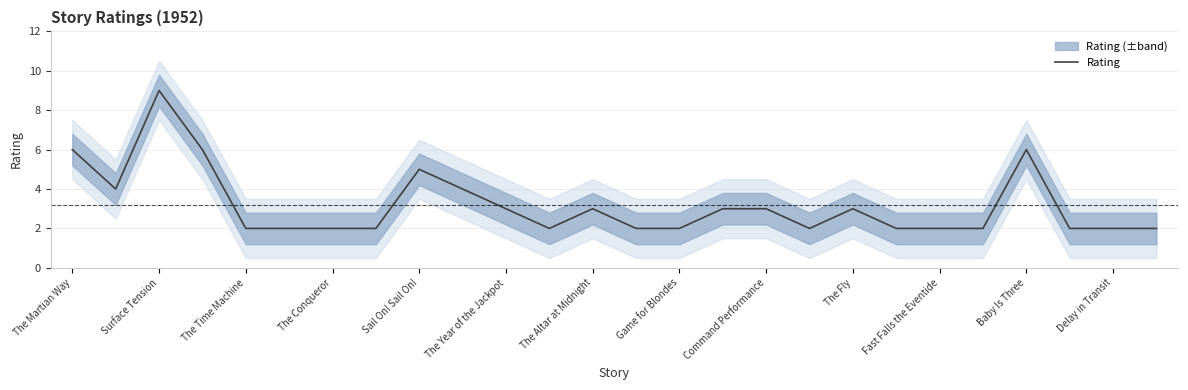

What value does the Rating series have at Baby Is Three?

6